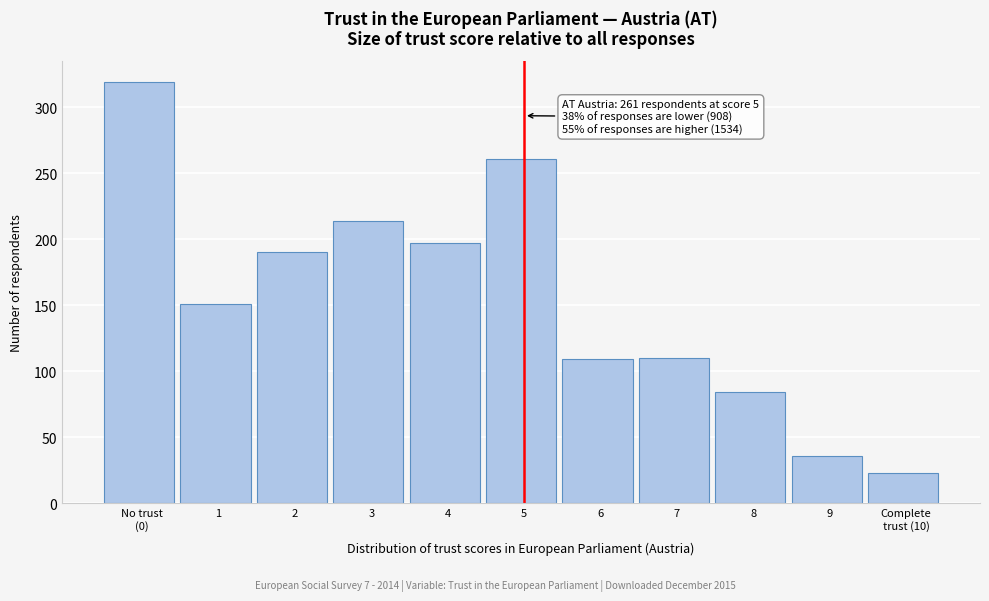

What is the ratio of the value at 5 to the value at 3?

1.2